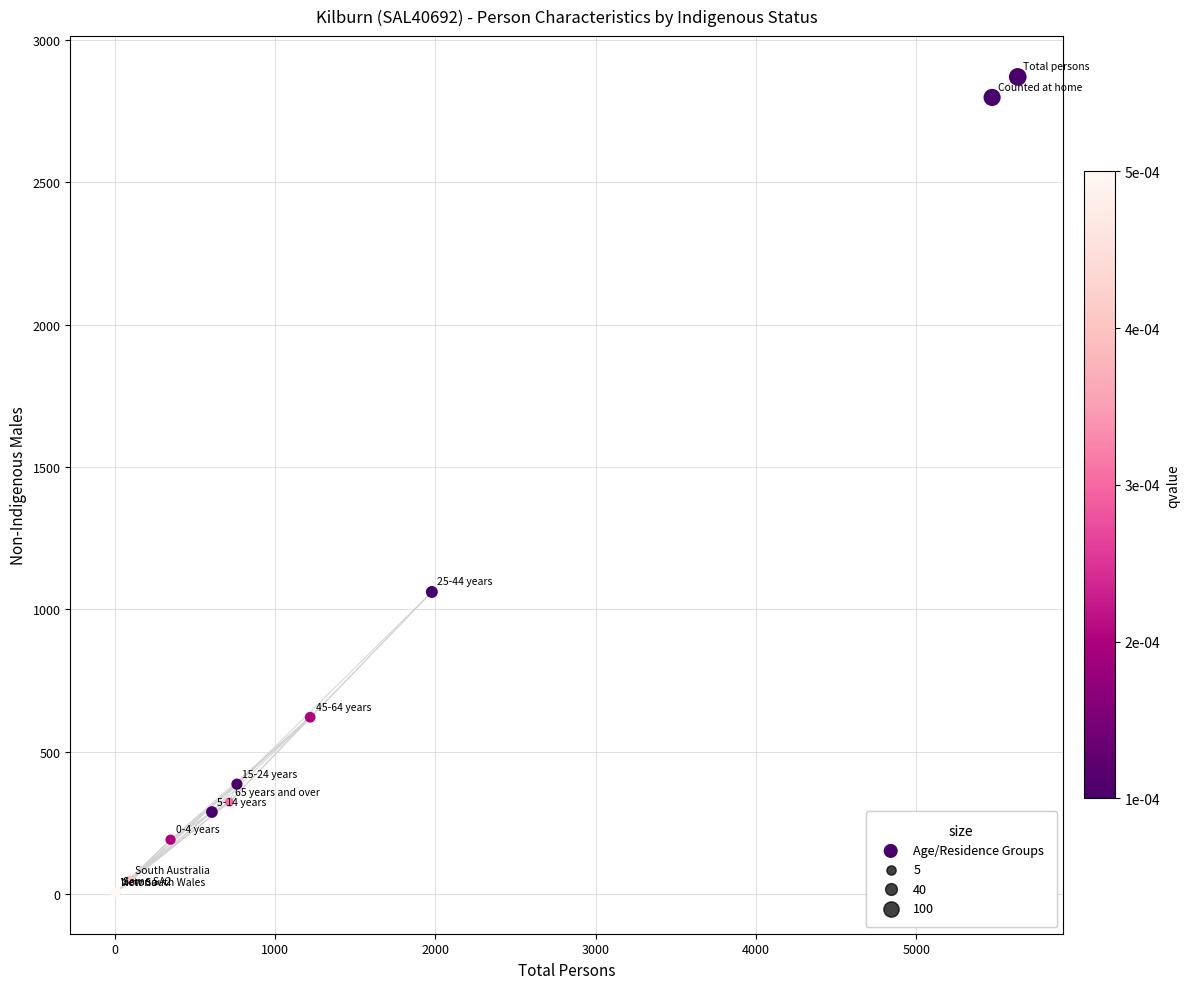

What Y value in the scatter plot is closest to 1437?

1061